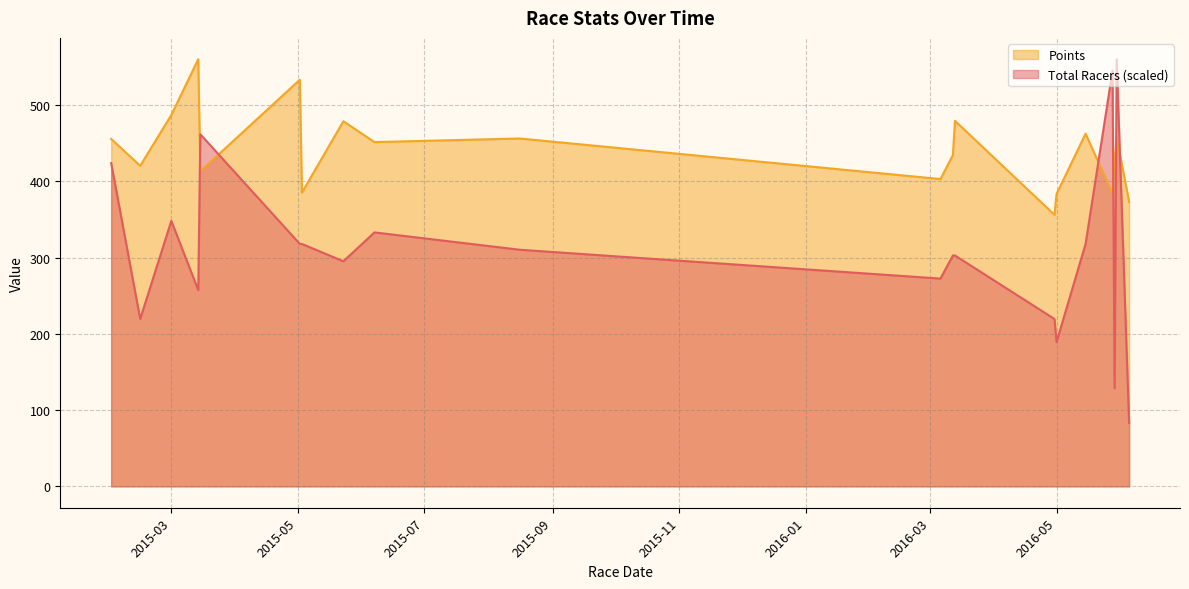

Rank the series at 2015-05-23 from highest to lowest value.

Points, Total Racers